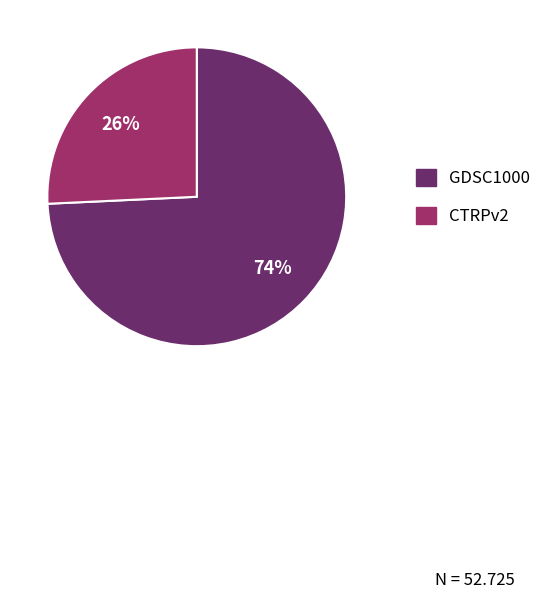

Between GDSC1000 and CTRPv2, which is larger?

GDSC1000